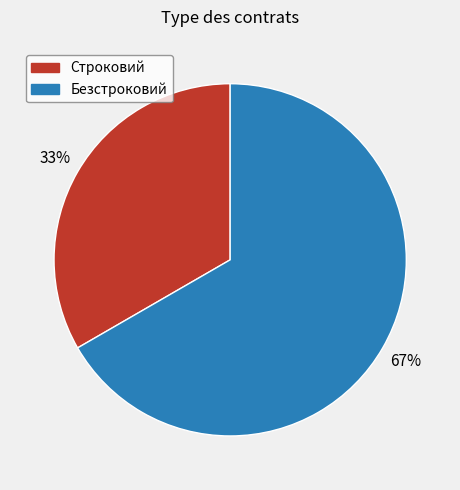

To the nearest percent, what is the combined percentage of Безстроковий and Строковий?

100%